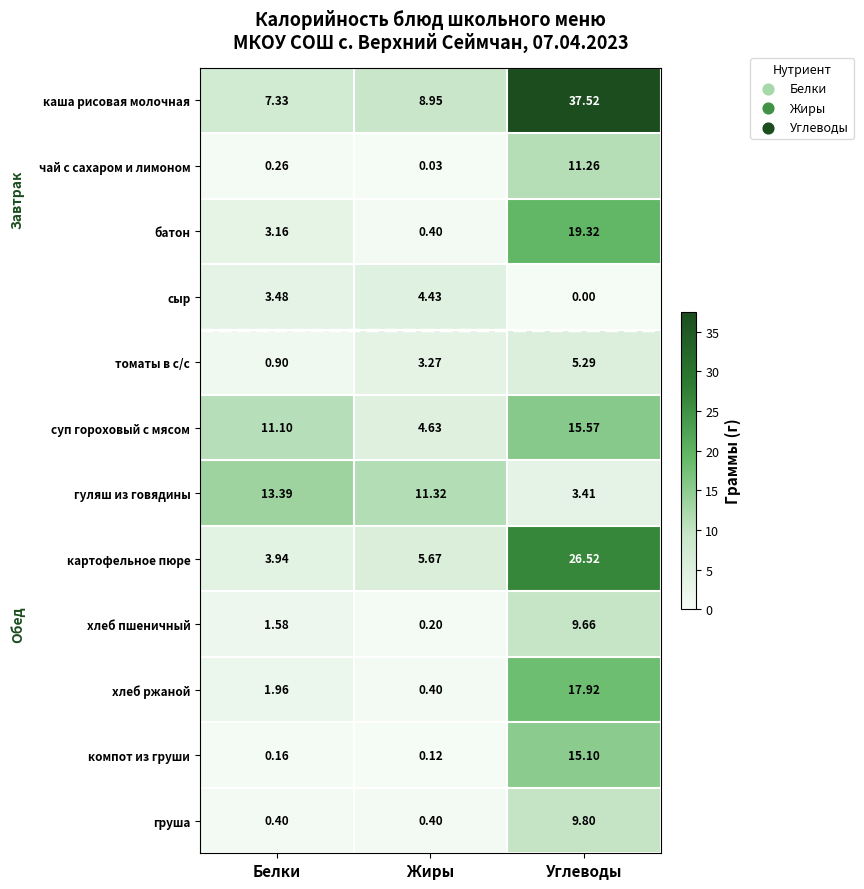

At which label is хлеб пшеничный closest to 4?

Белки